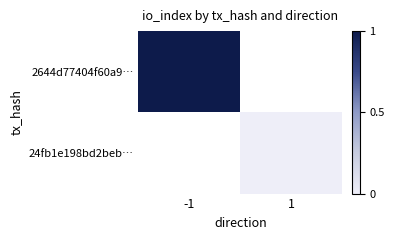

The 2644d77404f60a9… series shows 1.0 at -1. True or false?

True